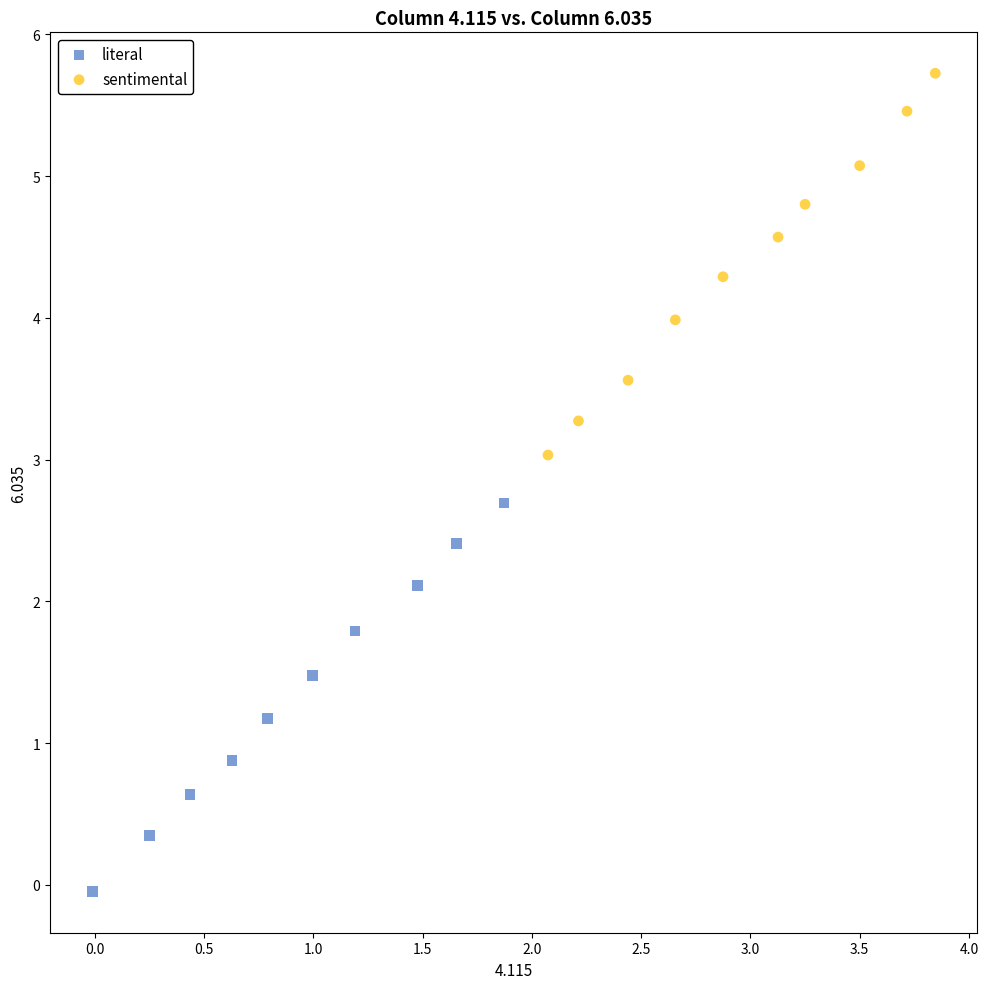

Which series contains the lowest Y value?

literal